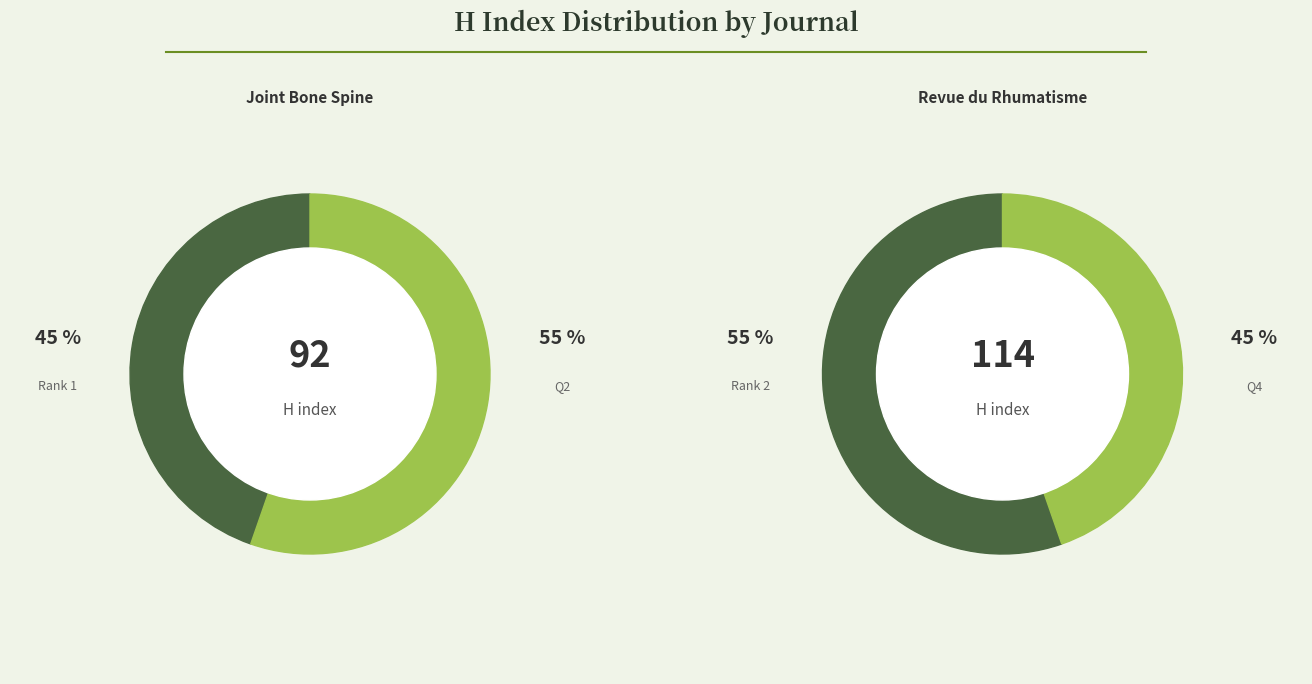

Which slice is the largest?

Revue du Rhumatisme